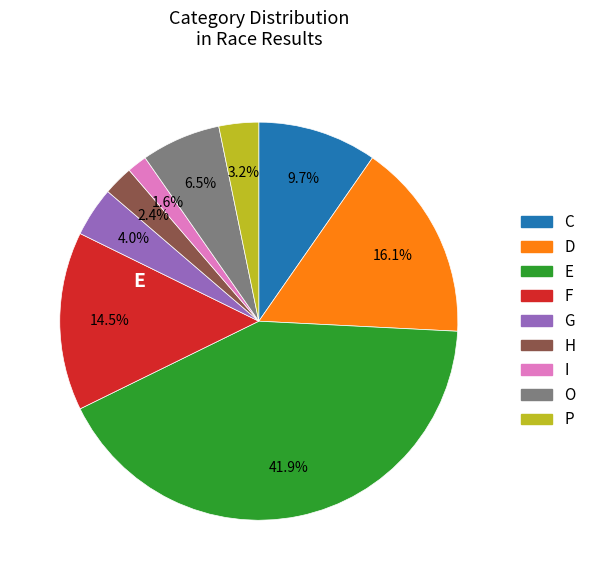

Approximately how many times larger is the value at O compared to H?

2.7